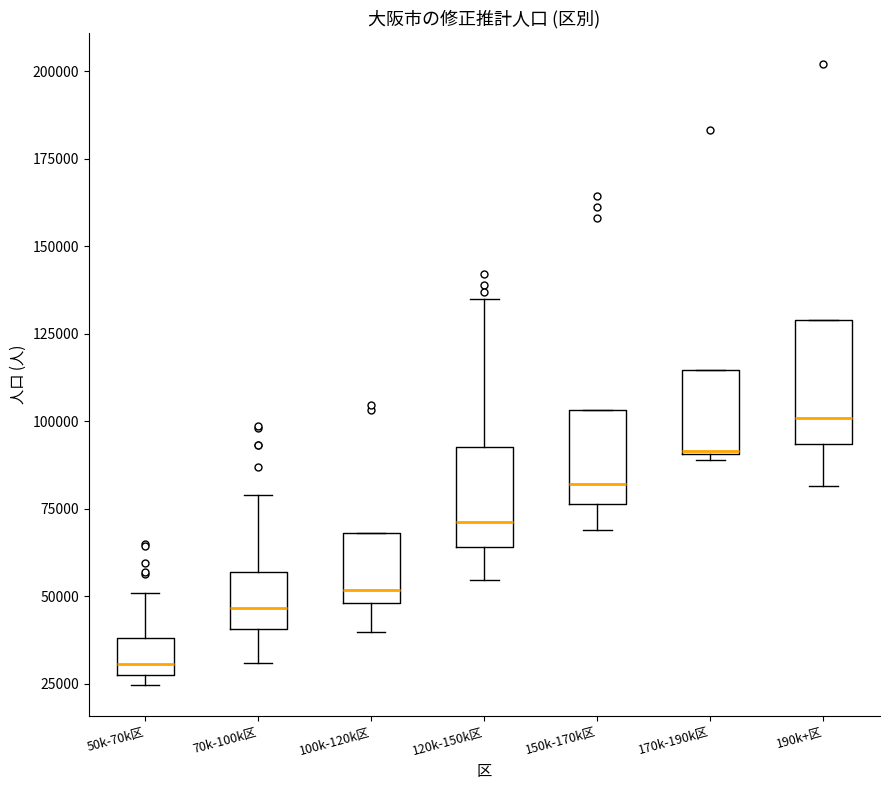

Comparing the boxes themselves (not the whiskers), which one is the tallest?

190k+区